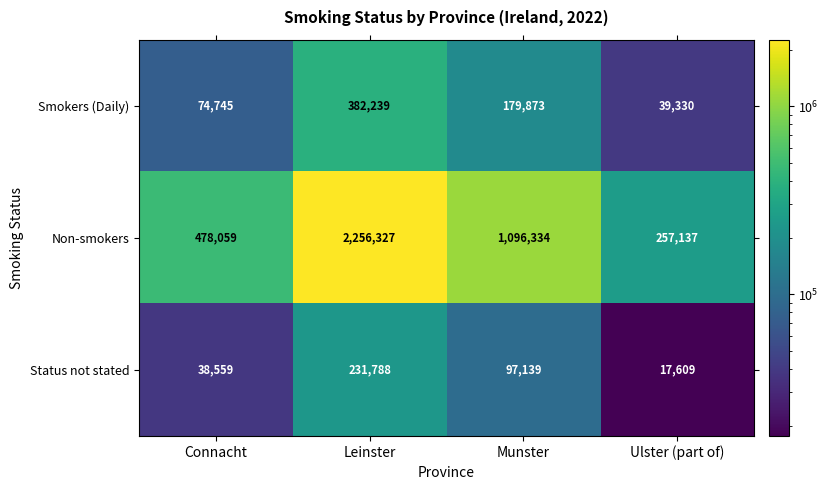

Reading right to left, list all the values displayed in this chart.

Smokers (Daily): Ulster (part of)=39330	Munster=179873	Leinster=382239	Connacht=74745
Non-smokers: Ulster (part of)=257137	Munster=1096334	Leinster=2256327	Connacht=478059
Status not stated: Ulster (part of)=17609	Munster=97139	Leinster=231788	Connacht=38559